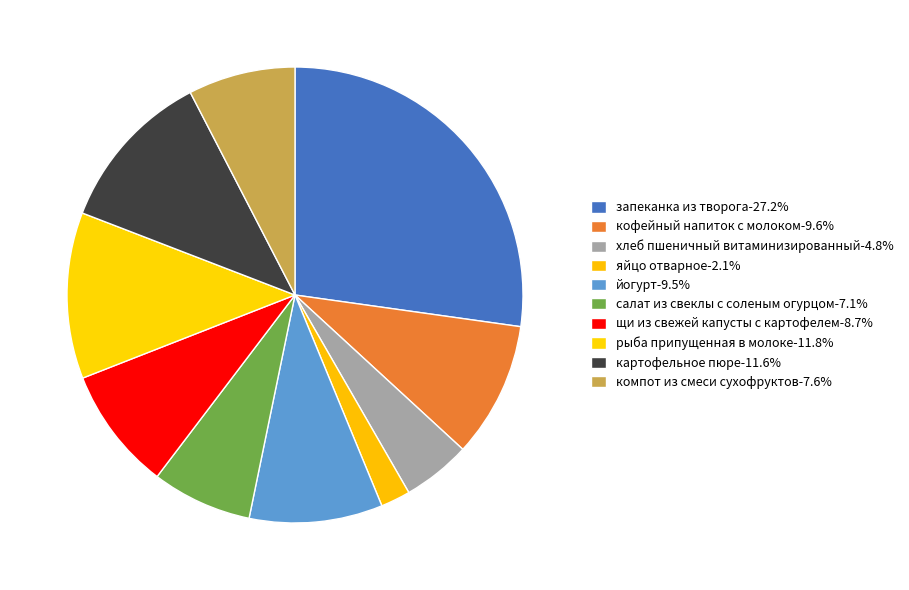

Is компот из смеси сухофруктов the majority of the pie?

No